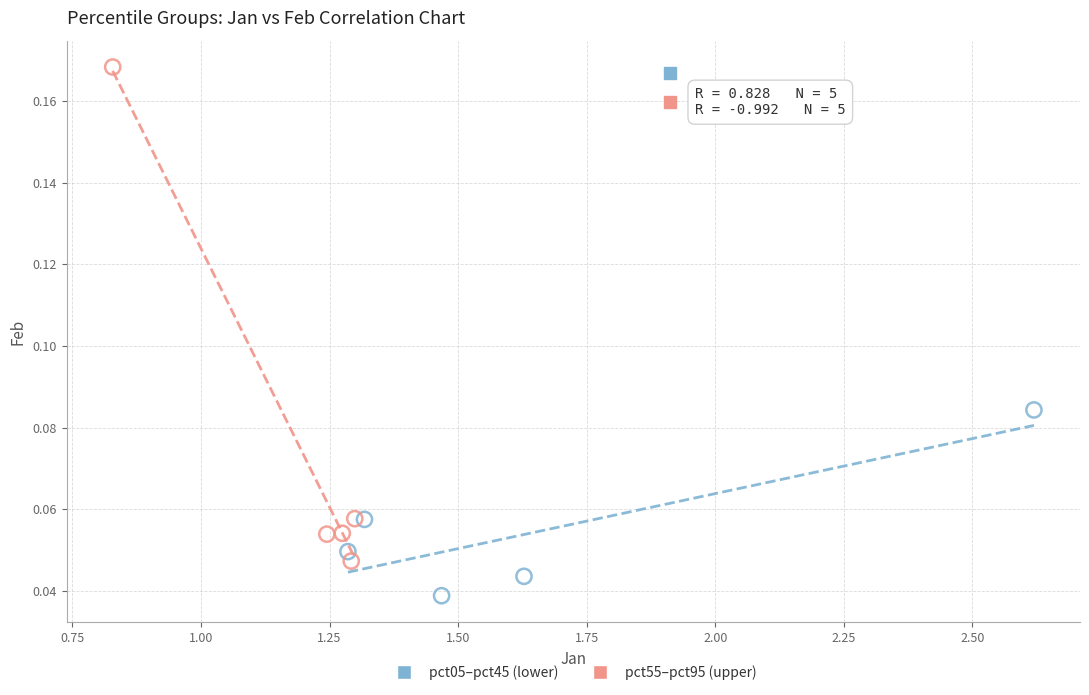

What are all the series names shown in the legend?

pct05–pct45 (lower), pct55–pct95 (upper)